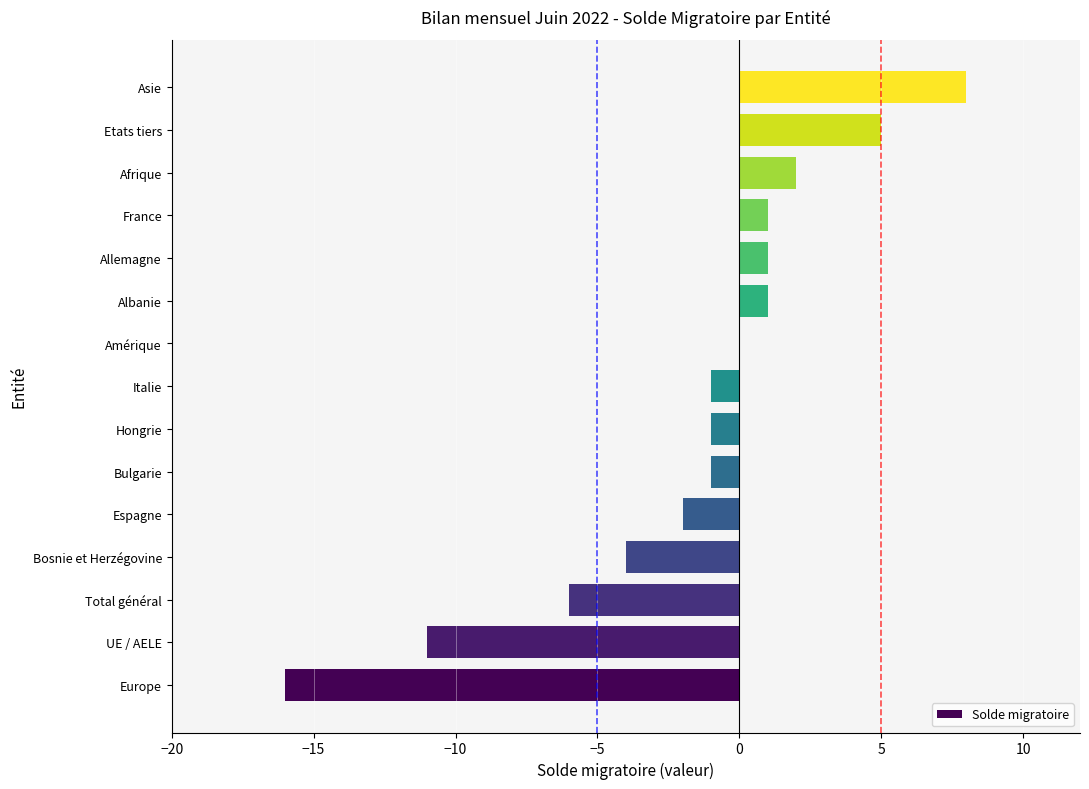

What is the sum of all values?

-24